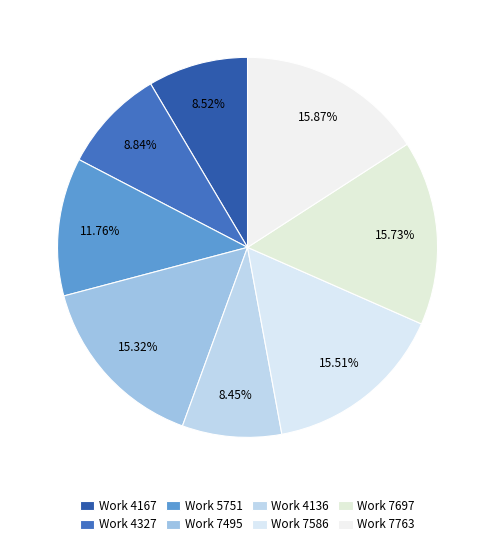

Rank the categories by value from highest to lowest.

Work 7763, Work 7697, Work 7586, Work 7495, Work 5751, Work 4327, Work 4167, Work 4136